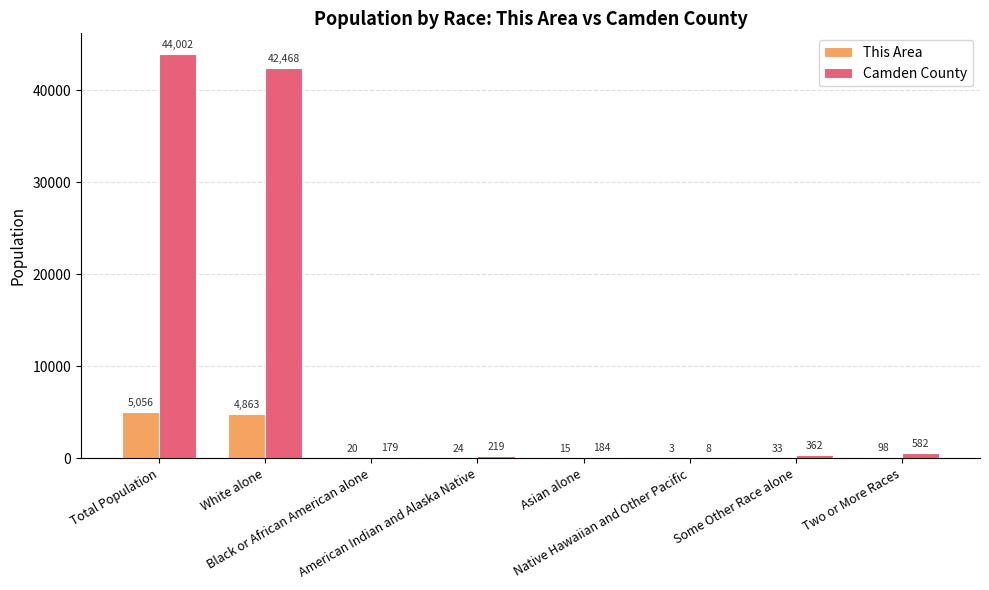

What is the sum of all This Area values?

10112